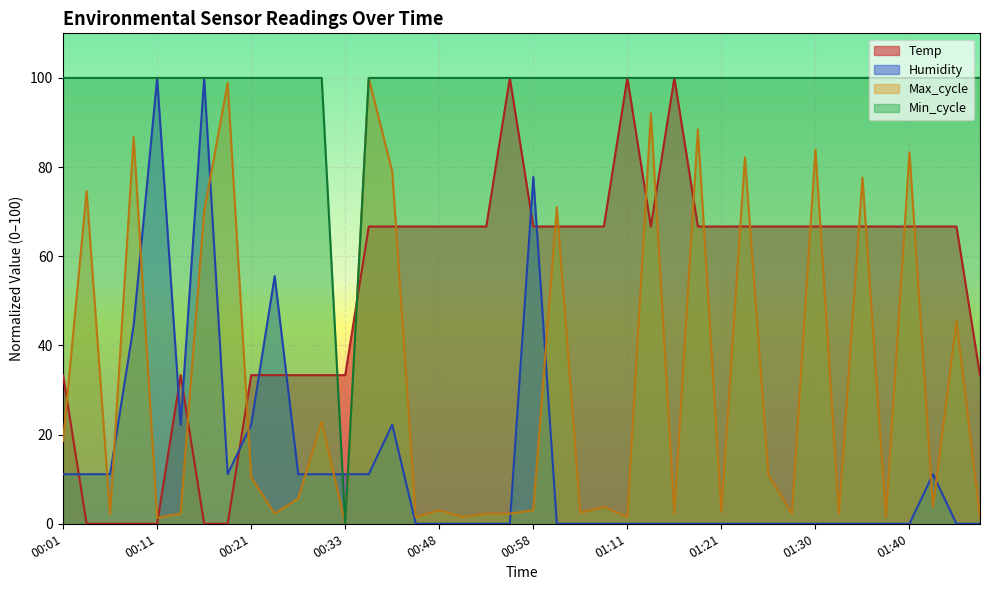

The value of Temp at 00:01 is 33.3. True or false?

True